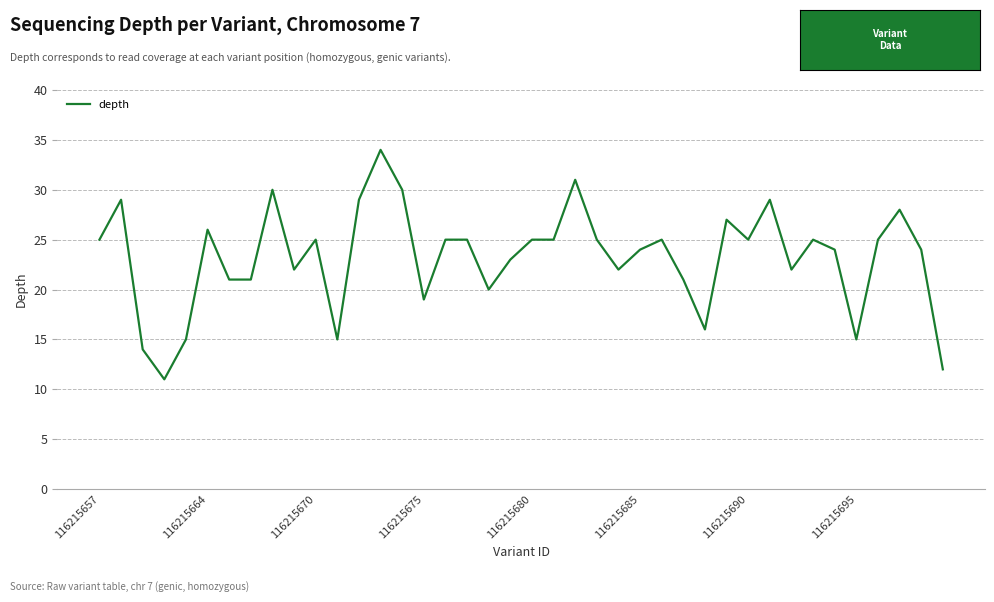

What is the greatest value displayed?

34